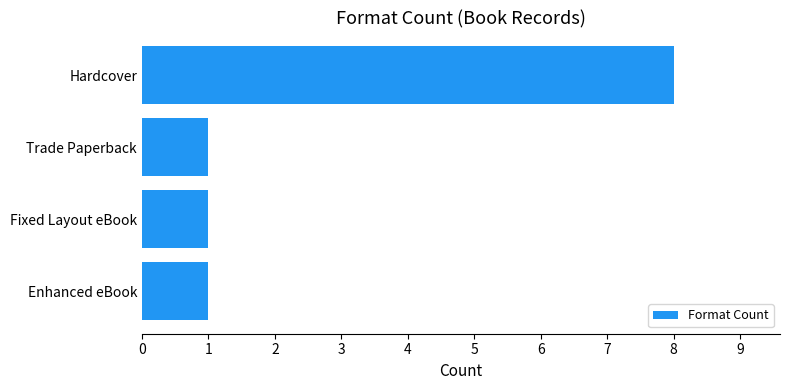

What is the ratio of the value at Hardcover to the value at Fixed Layout eBook?

8.0